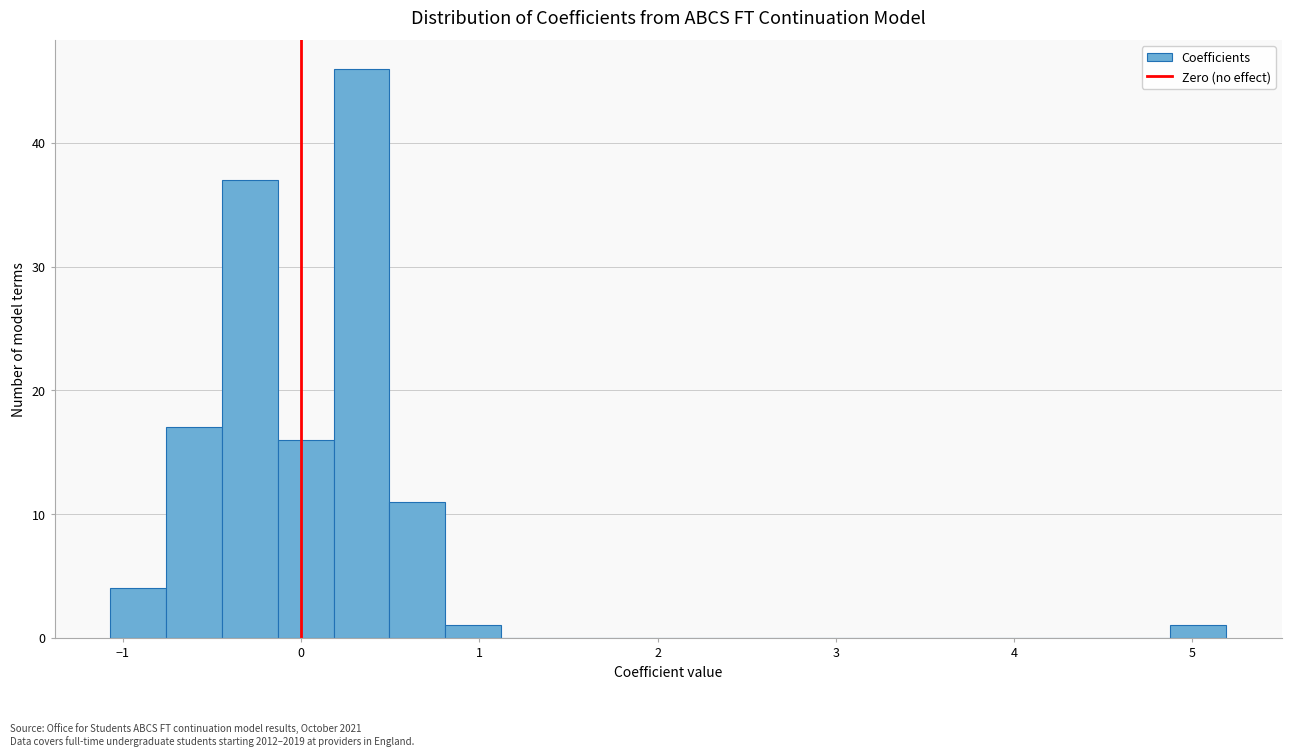

Read against the x-axis, roughly where is the centre of the tallest bar?

0.3